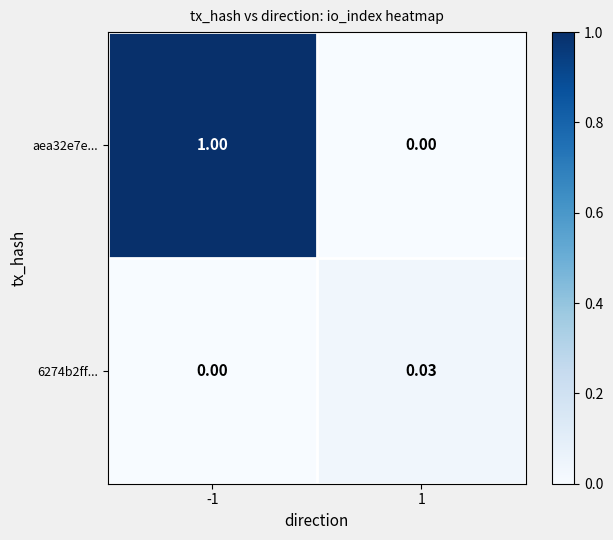

Count the number of data series in this chart.

2